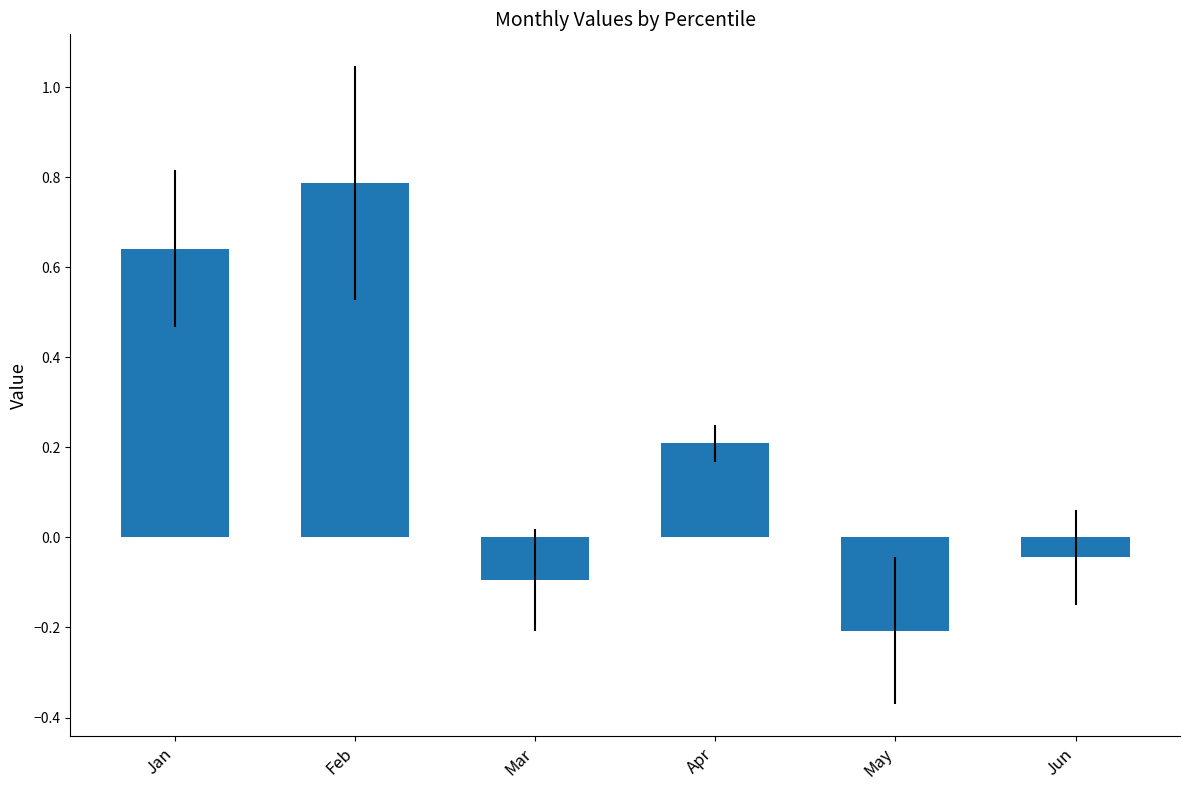

True or false: the data shows 0.2 at Jan.

False